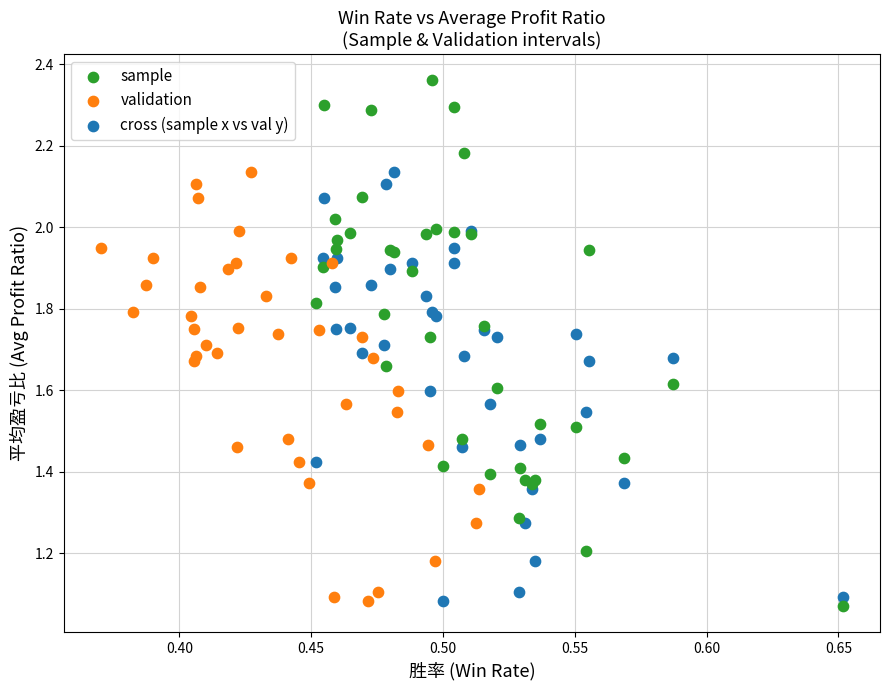

Which series has the widest spread of Y values?

sample